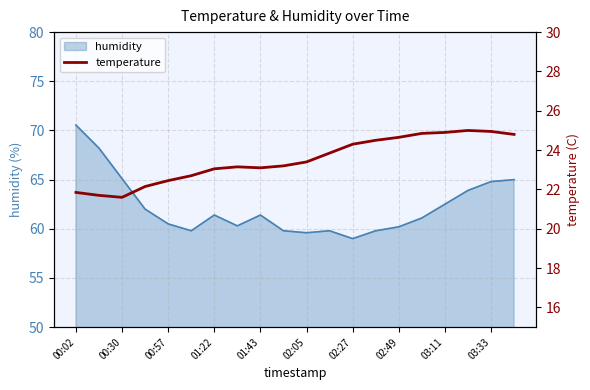

True or false: humidity has a value of 102.4 at 02:05.

False